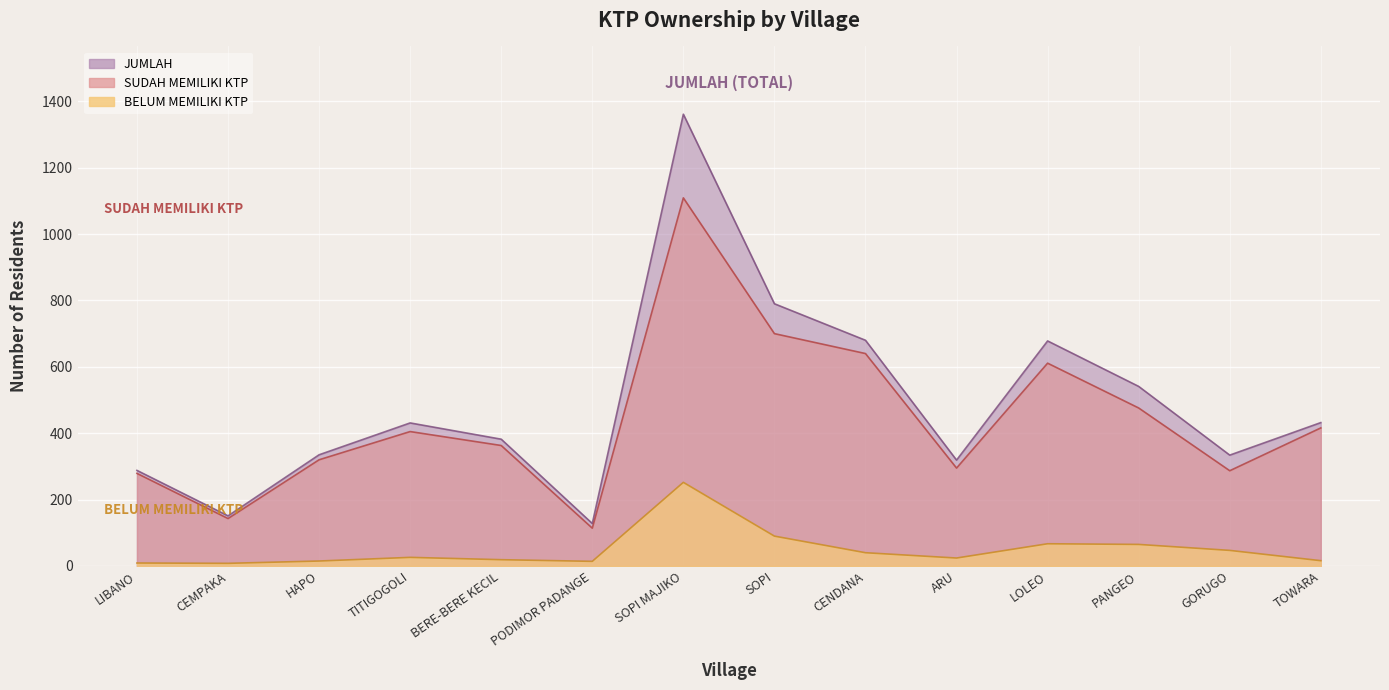

What position from the right is PANGEO?

3